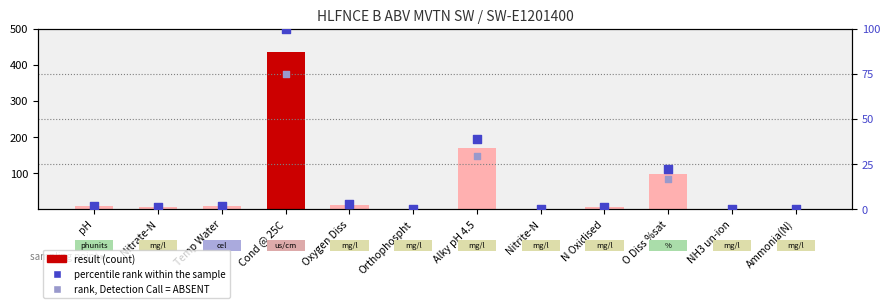

What is the total value across all series at Oxygen Diss?

16.3